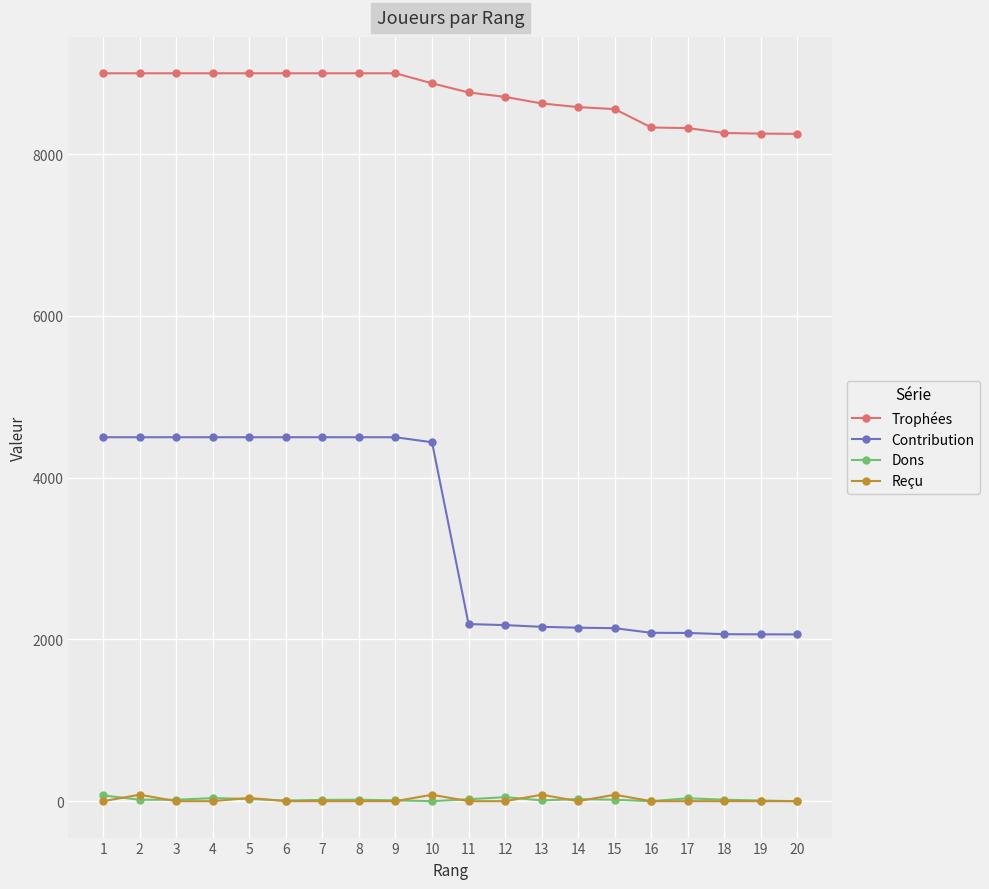

How many lines are shown in the chart?

4